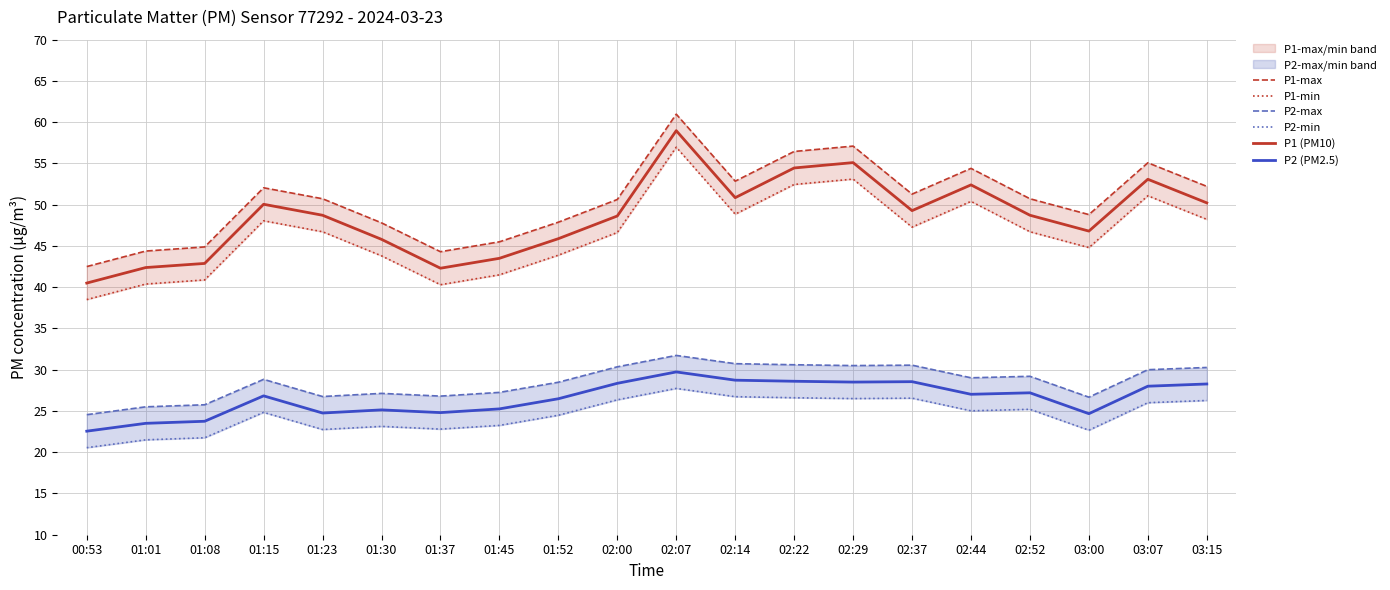

What is the value of the P1-max point at the 1st from the left?

42.5